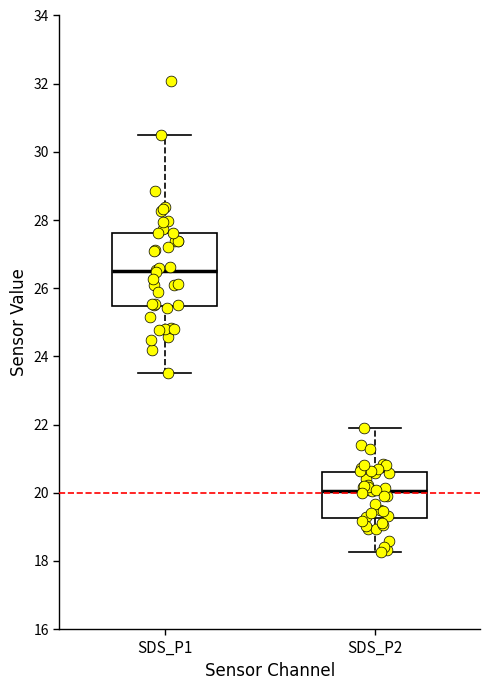

Reading left to right, read every box against the y-axis: the position of its median line, the range the box covers, and the ends of its whiskers. The values are not printed on the chart, so give them approximately, as read against the axis.

SDS_P1: median 26.6, box 25.4 to 27.6, whiskers 23.6 to 30.6
SDS_P2: median 20.0, box 19.2 to 20.6, whiskers 18.2 to 22.0